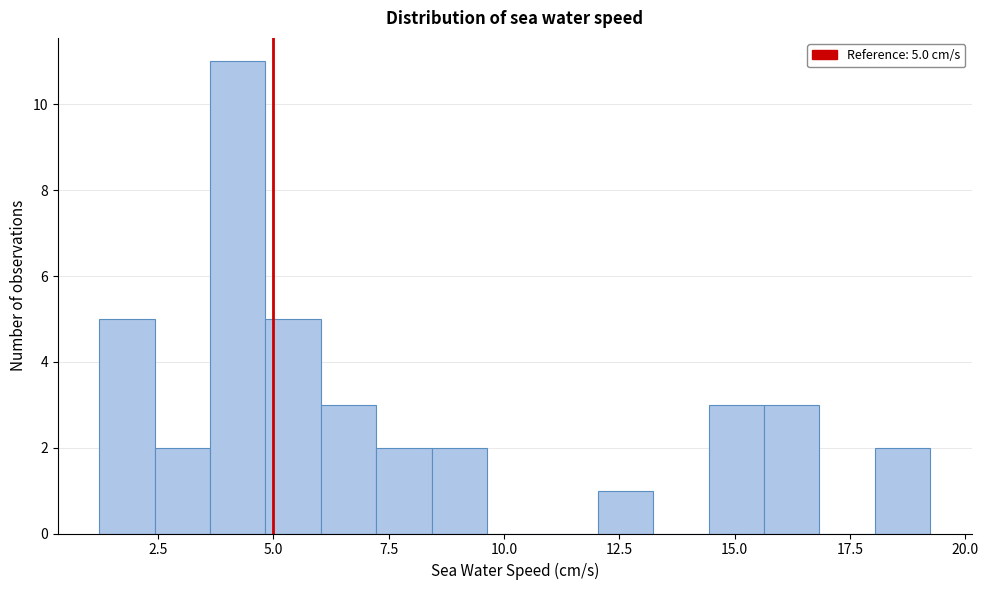

Around what value on the x-axis is the tallest bar? Give the approximate position of its centre, as read against the axis.

4.0